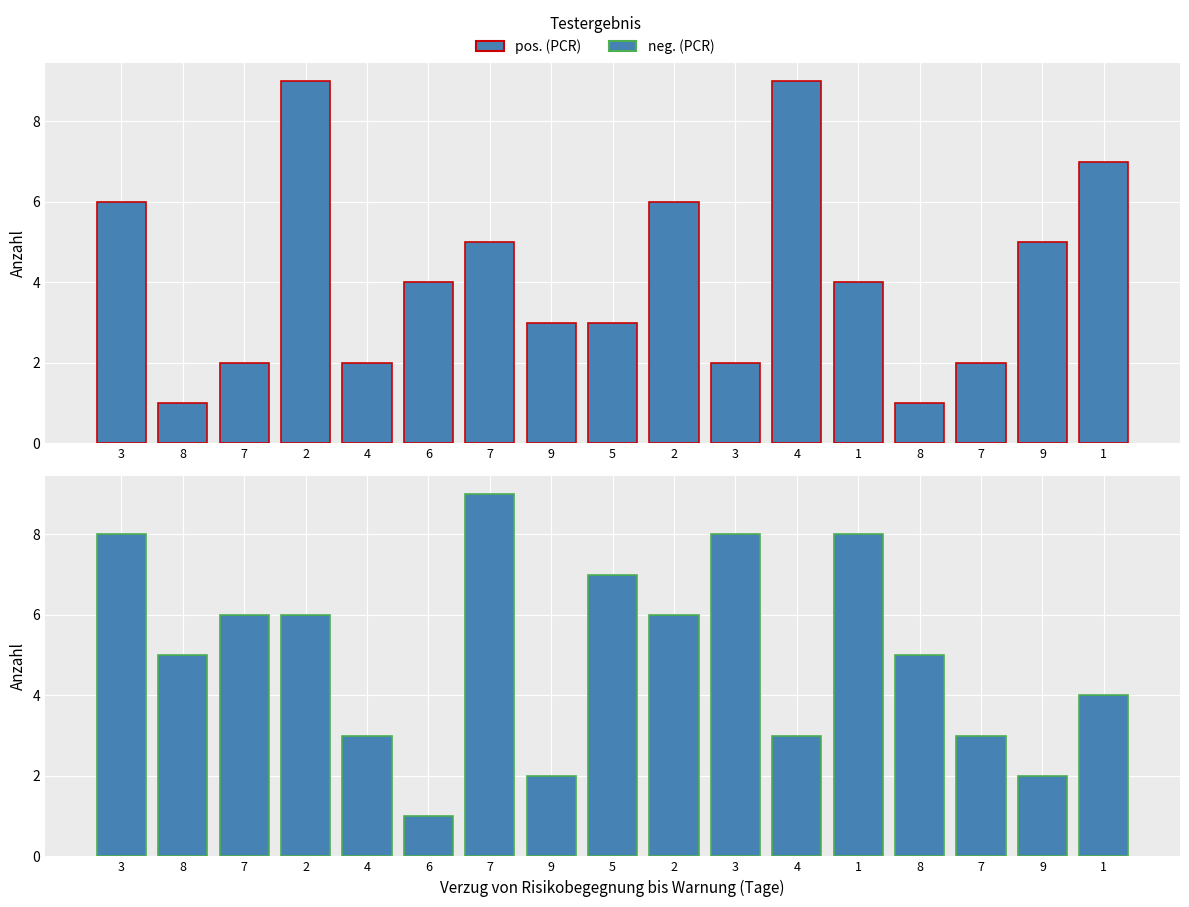

How many values in the neg. (PCR) series are below 5?

7